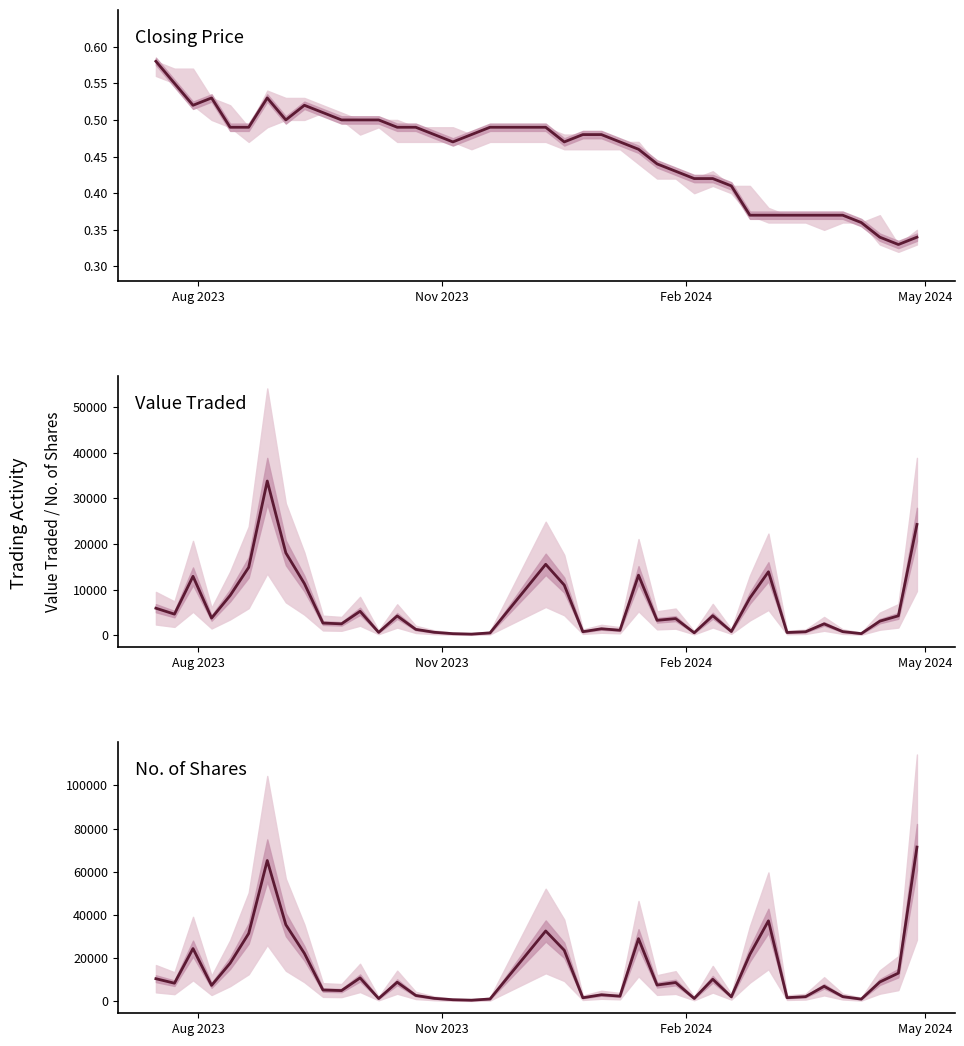

Is the value of Closing Price at 7 greater than the value of No. of Shares at 7?

No